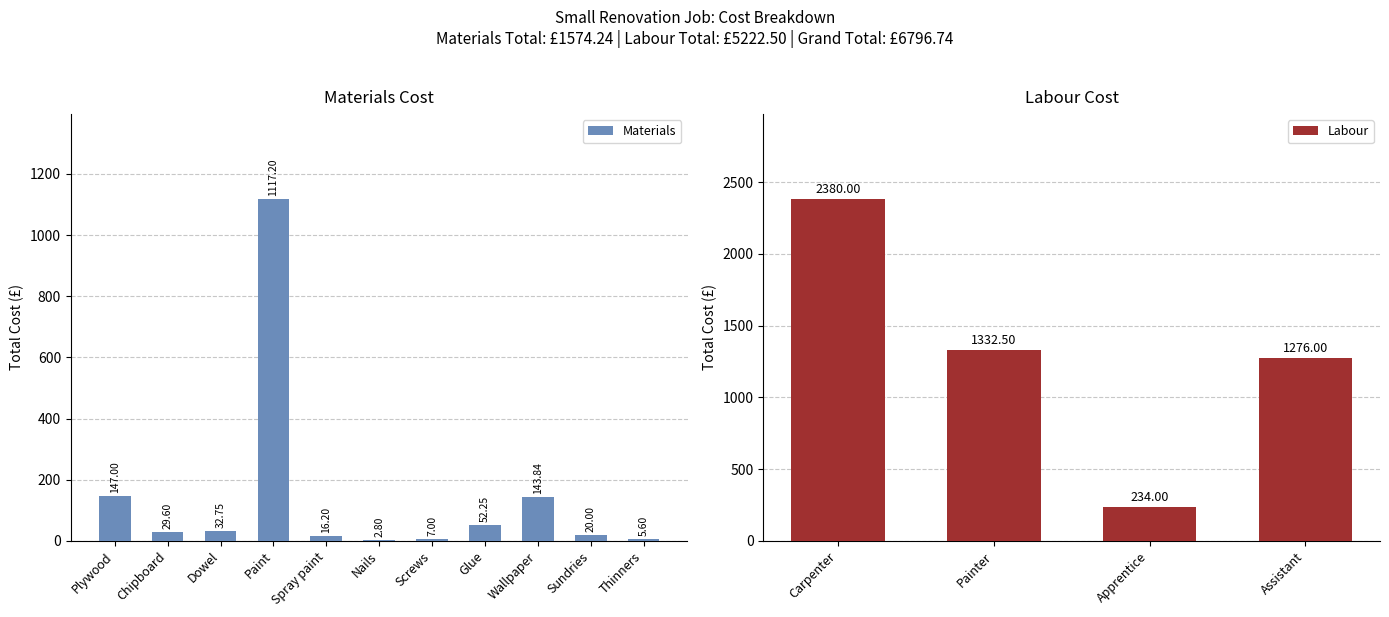

What is the value of the 11th bar from the left?

5.6